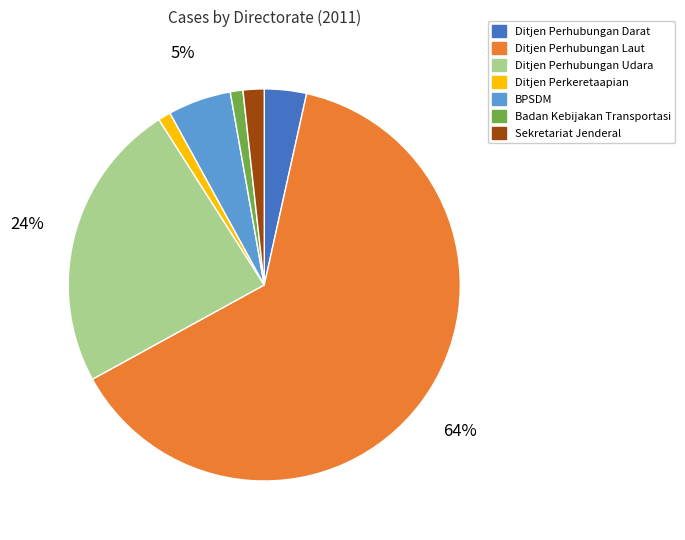

Is Badan Kebijakan Transportasi the majority of the pie?

No